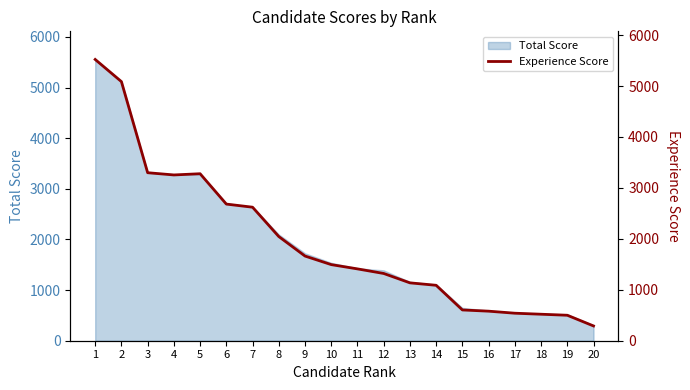

Where does the data first go above 1494?

1